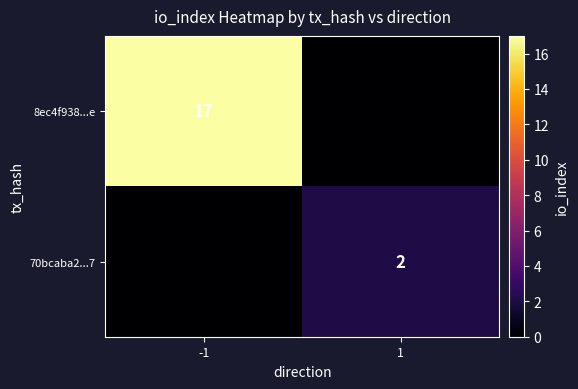

The 70bcaba2...7 series shows 0 at 1. True or false?

False